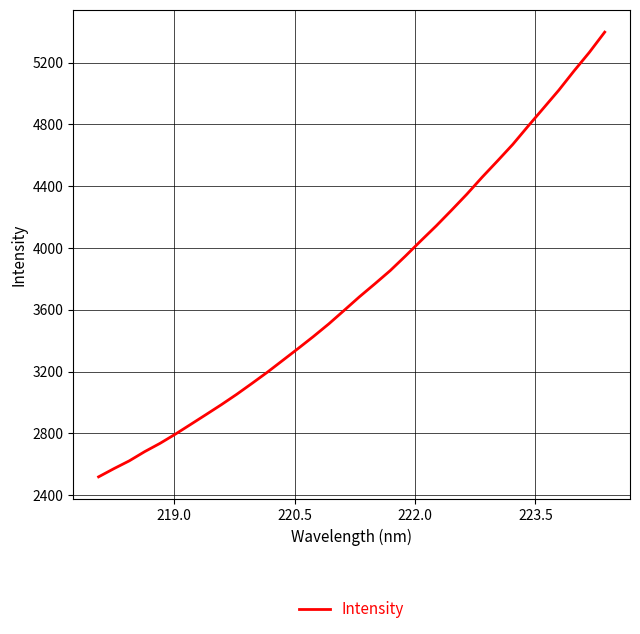

What is the greatest value displayed?

5396.5